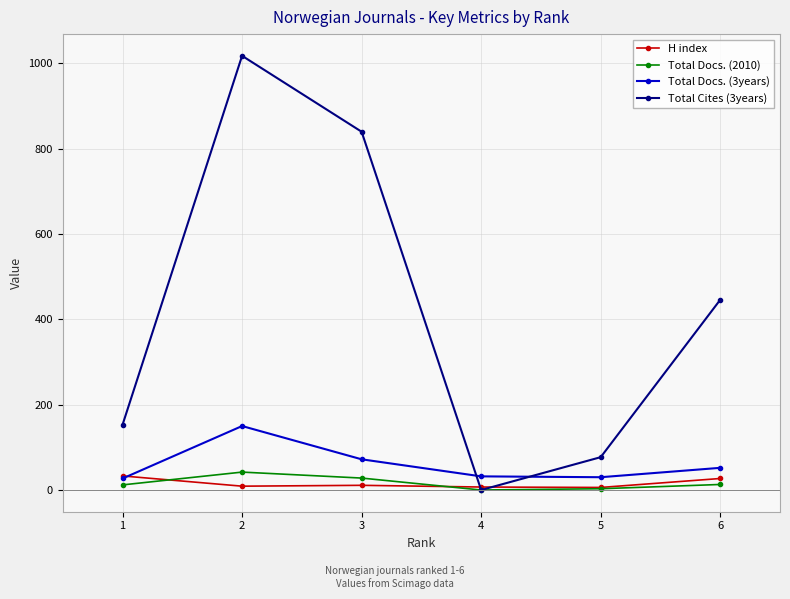

What is the approximate value of H index at 1?

33